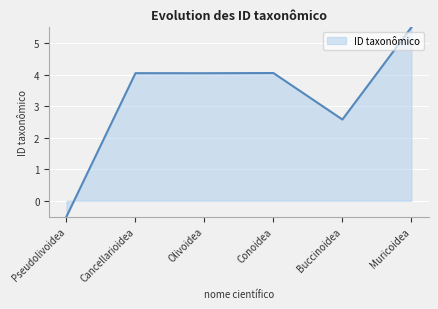

What position from the right is Cancellarioidea?

5